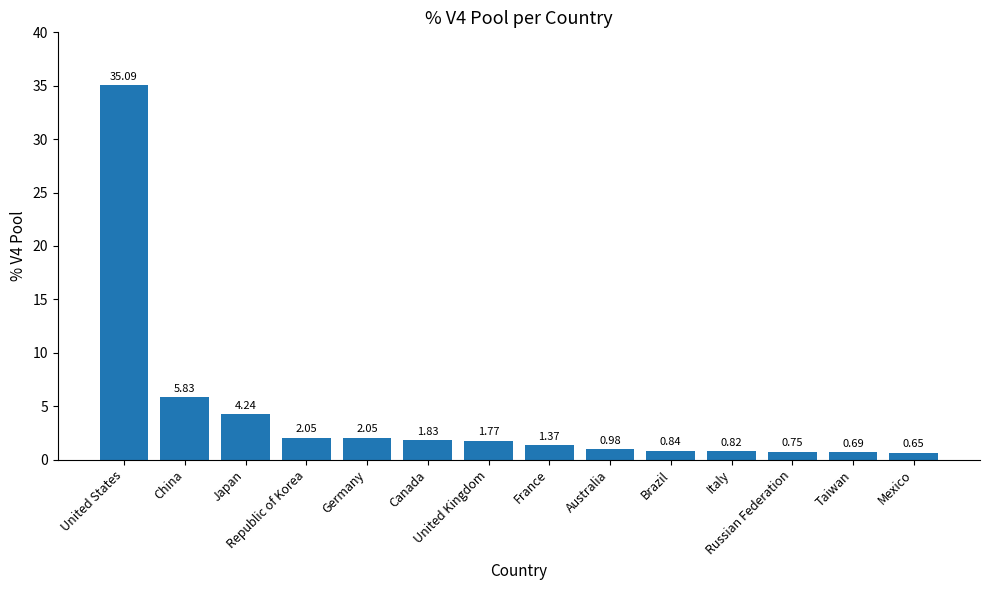

What position from the left is Australia?

9